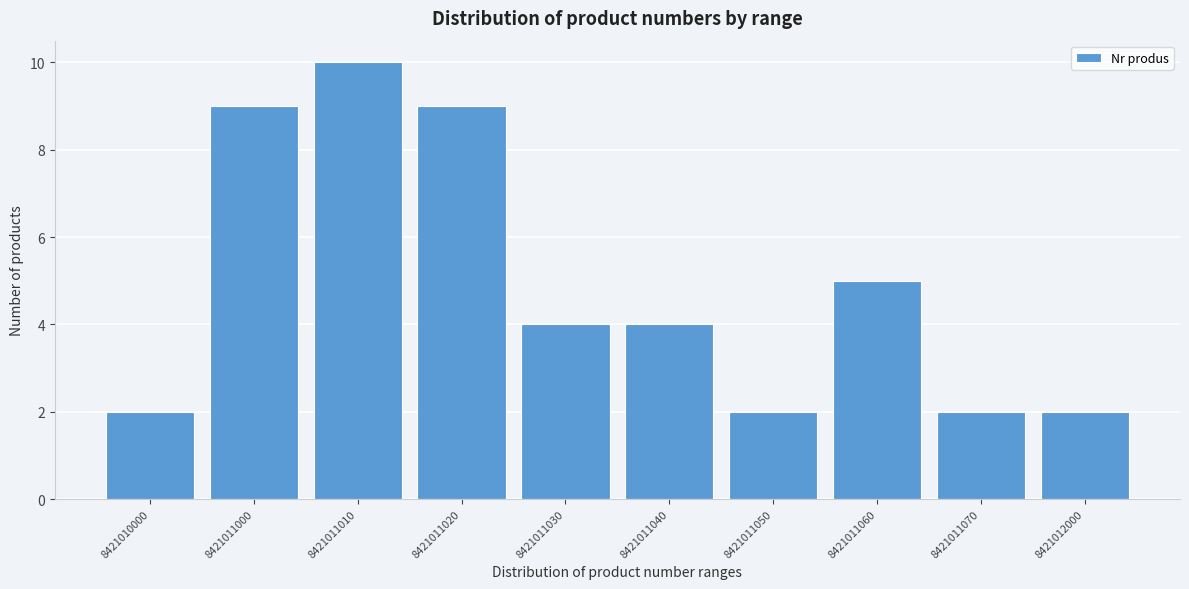

Reading left to right, what are all the values shown in this chart?

8421010000=2	8421011000=9	8421011010=10	8421011020=9	8421011030=4	8421011040=4	8421011050=2	8421011060=5	8421011070=2	8421012000=2